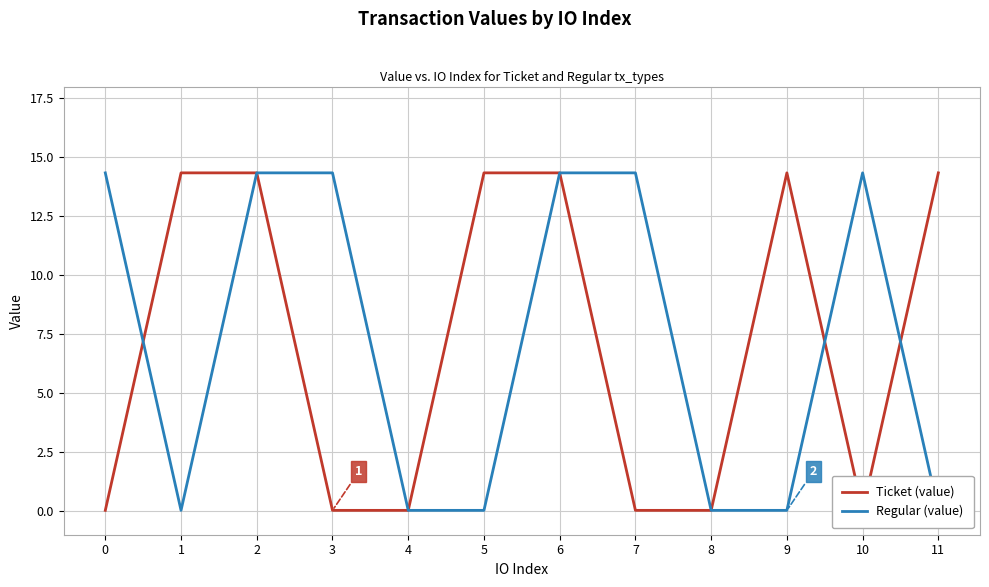

What is the sum of the Ticket (value) values at 6 and 2?

28.7